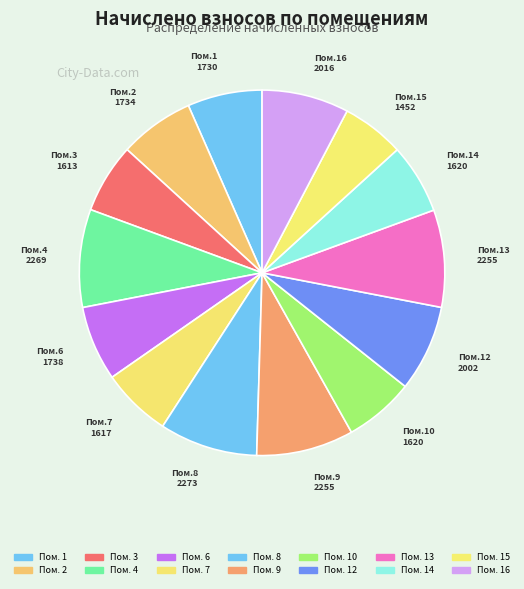

Which category has the biggest portion of the pie?

8